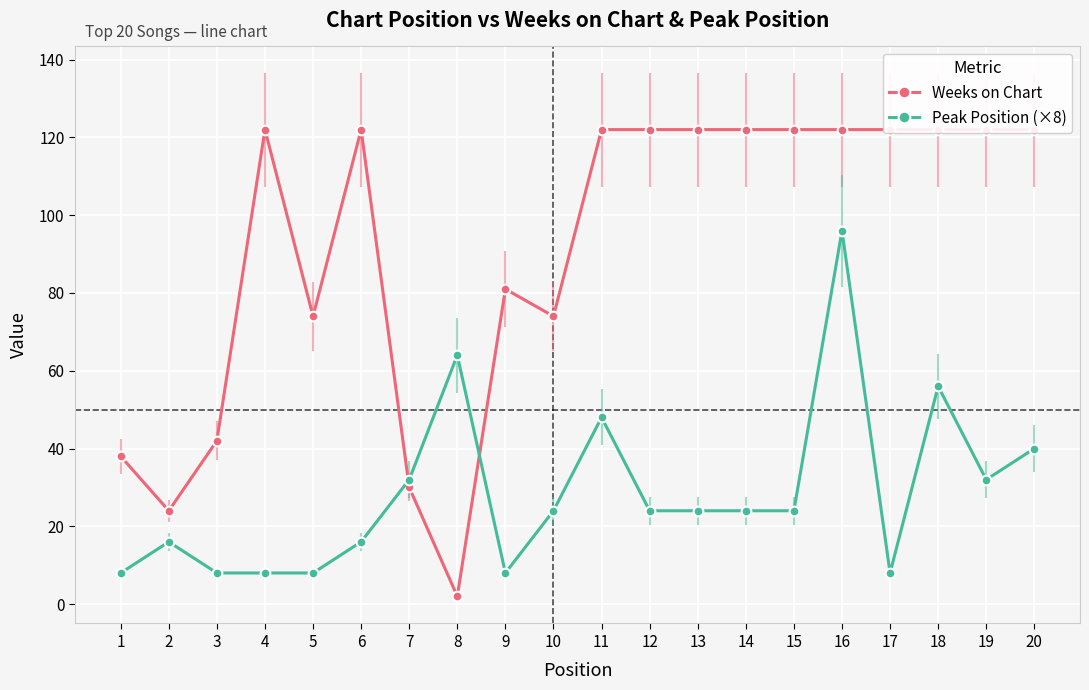

How many values in the Peak Position (×8) series exceed 24?

7